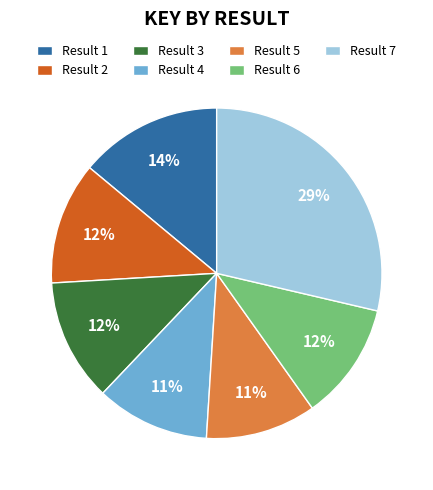

How many segments does this pie chart have?

7